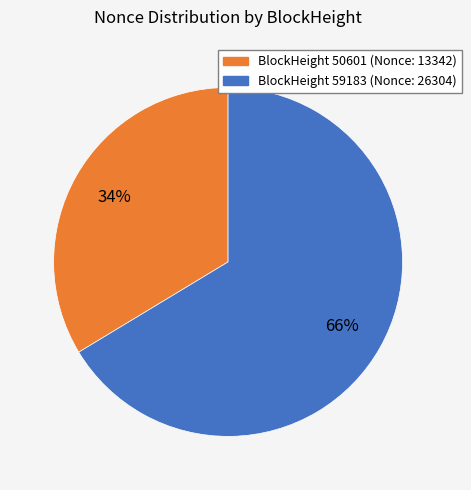

What is the largest slice in the pie chart?

BlockHeight 59183 (Nonce: 26304)